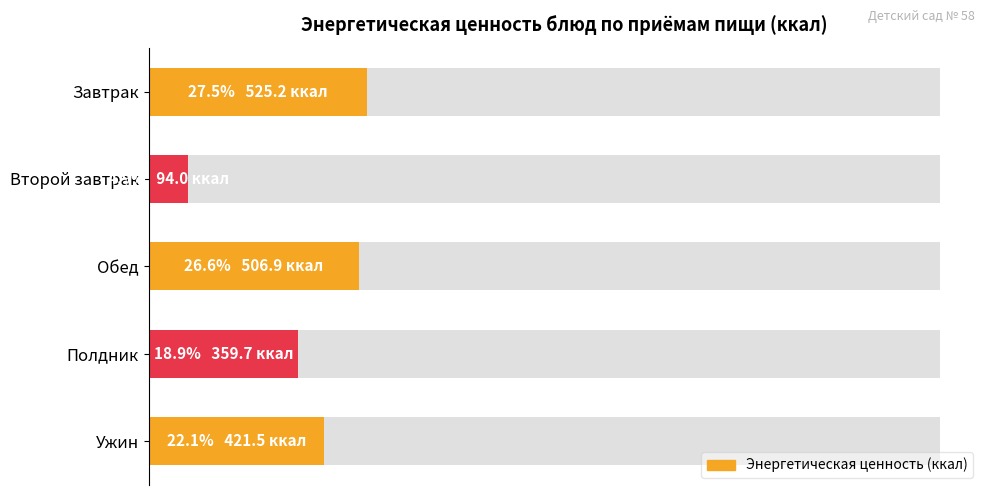

How many data points are above 421?

3